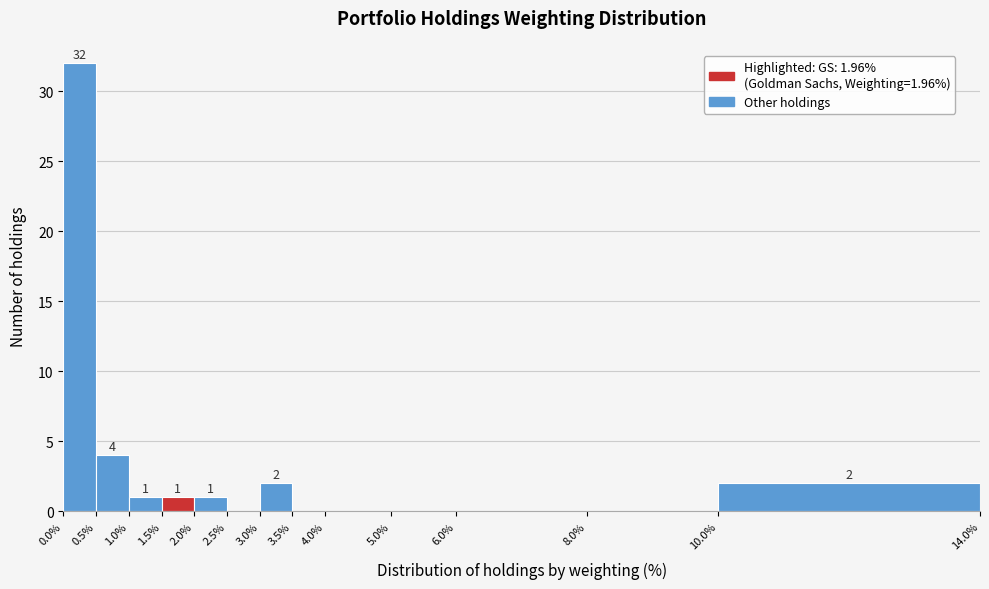

Over which range of the x-axis is the bar tallest?

0.0% to 0.5%